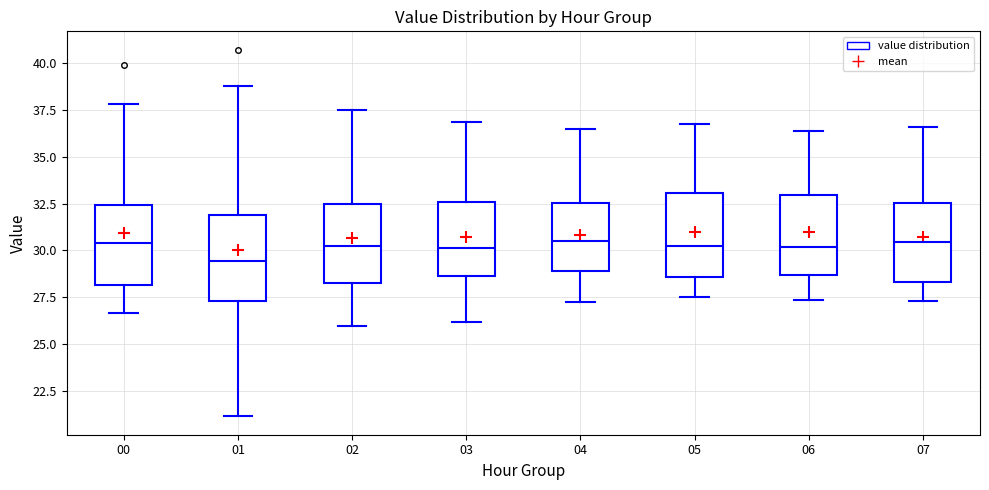

Where does the upper whisker of the box at x = 02 end on the y-axis? The values are not printed on the chart, so give them approximately, as read against the axis.

37.5